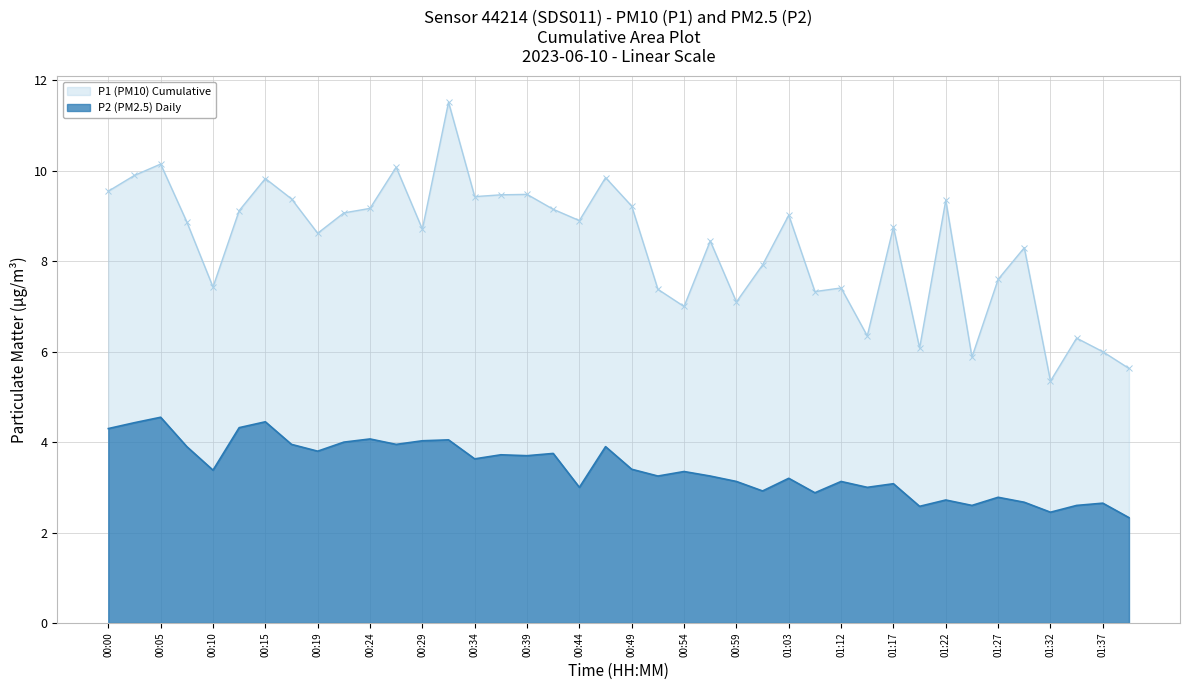

Between 00:49 and 00:41, which is larger?

00:41